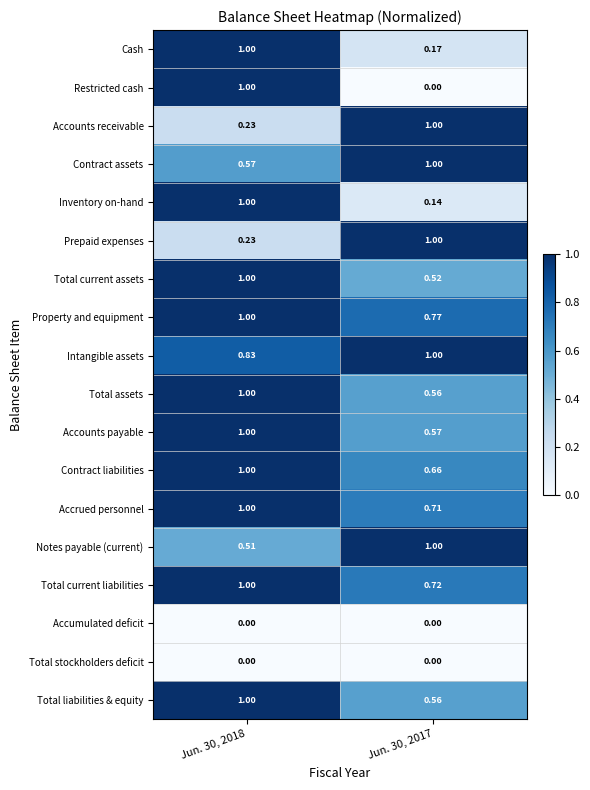

Which series changed the most between Jun. 30, 2018 and Jun. 30, 2017?

Restricted cash